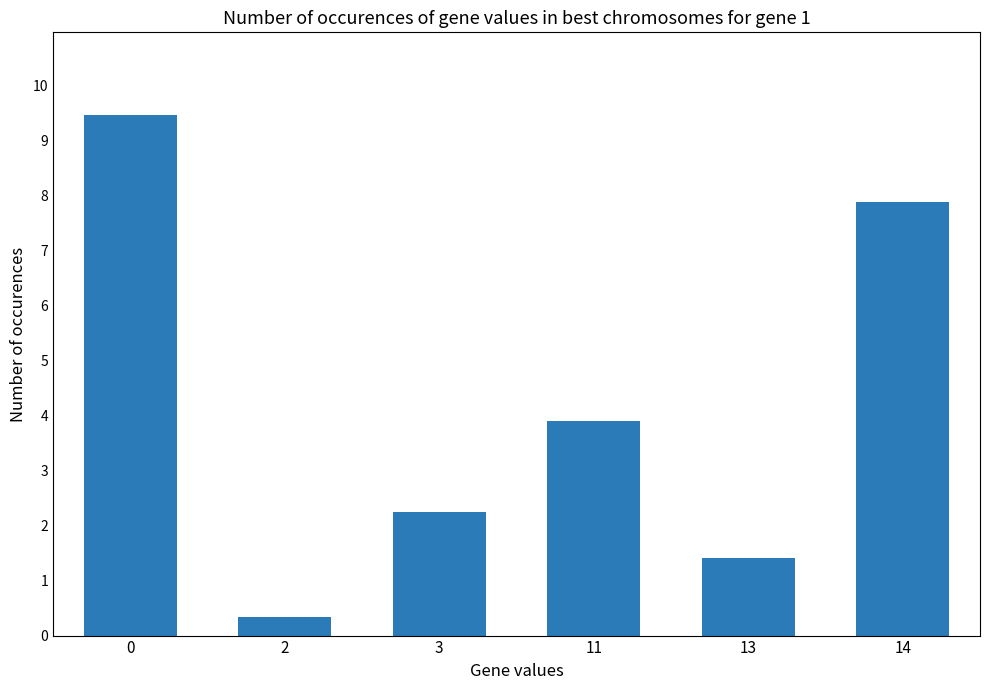

Does the chart contain any negative values?

No